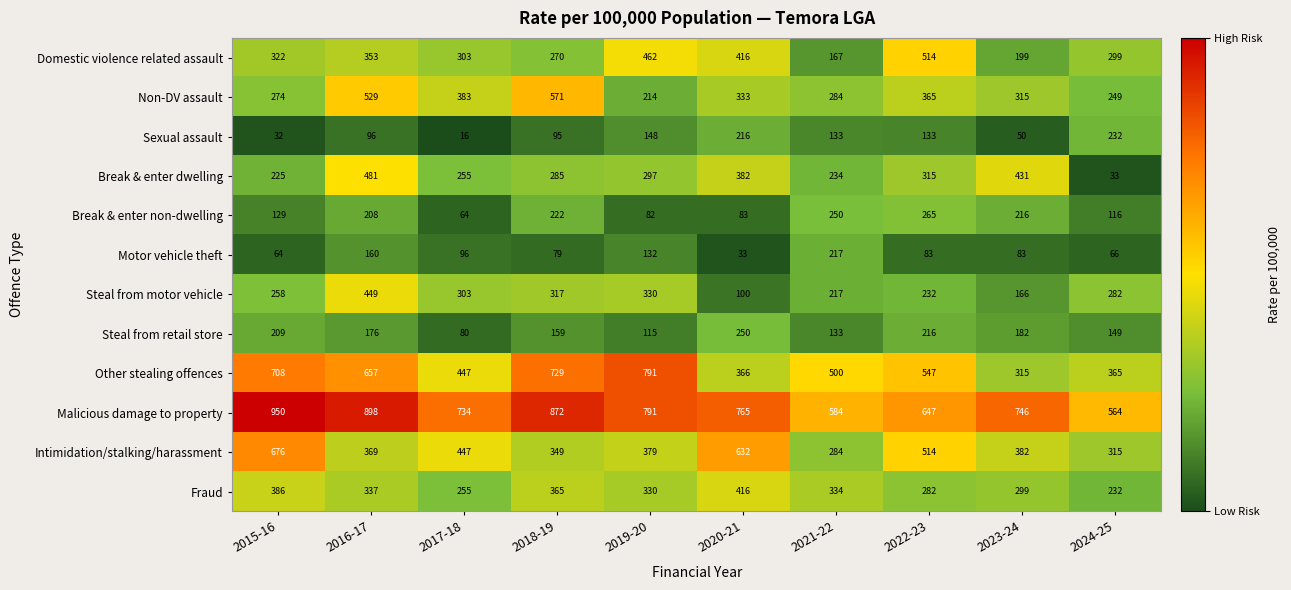

Read the Non-DV assault value at 2020-21, to the nearest 50.

350